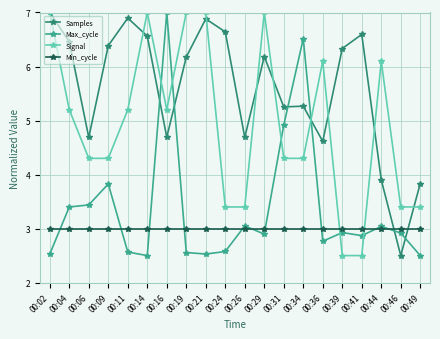

What is the difference between the maximum and minimum values in the Signal series?

4.5